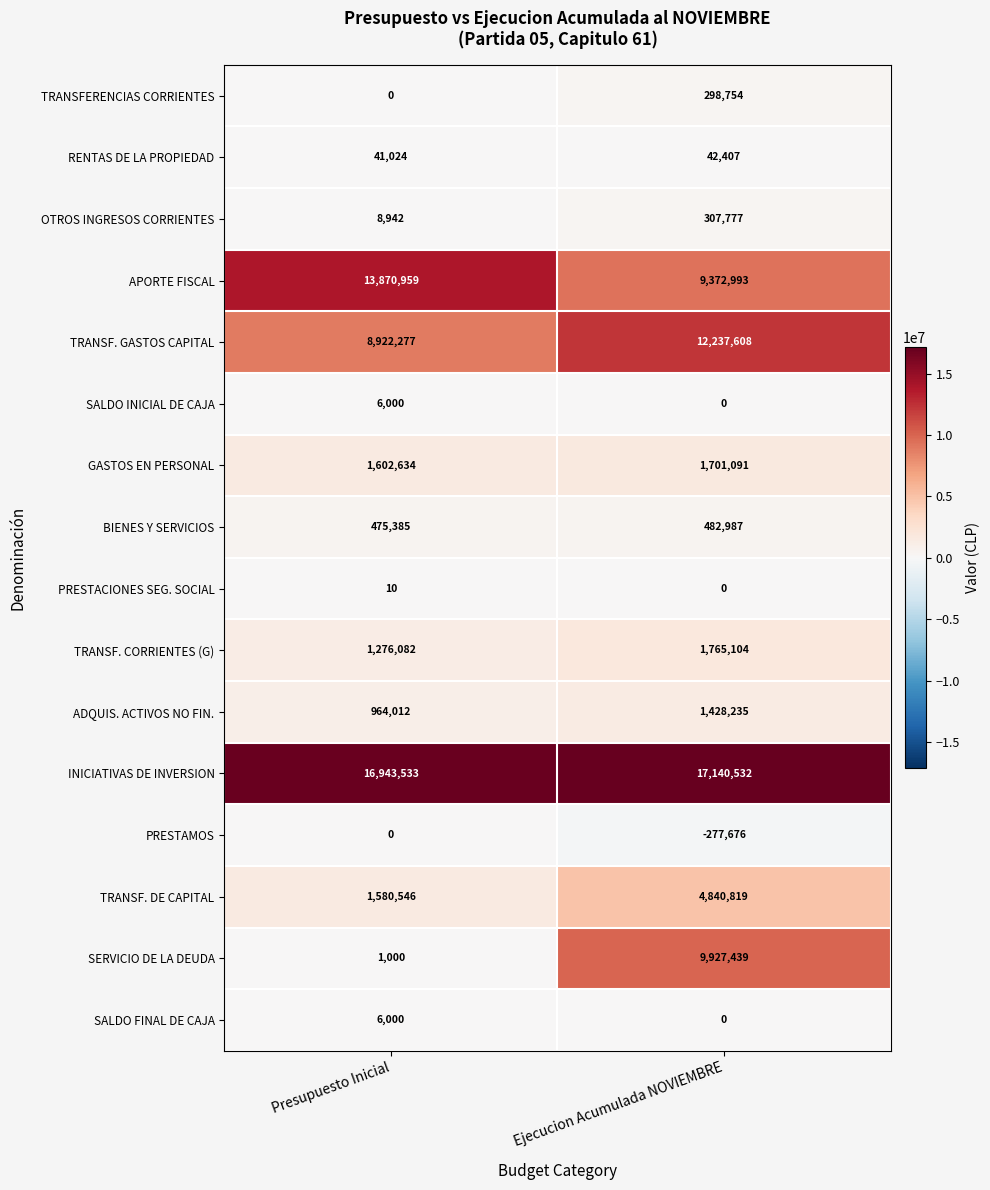

The value of RENTAS DE LA PROPIEDAD at Ejecucion Acumulada NOVIEMBRE is 74118. True or false?

False